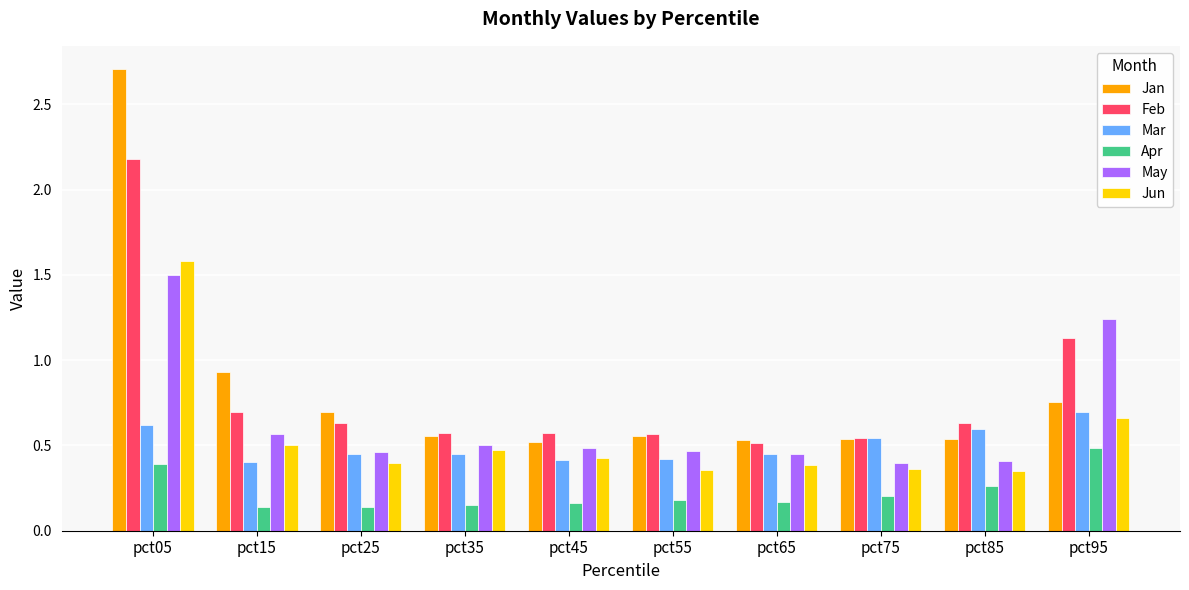

Is the value of Jan at pct15 greater than the value of May at pct65?

Yes